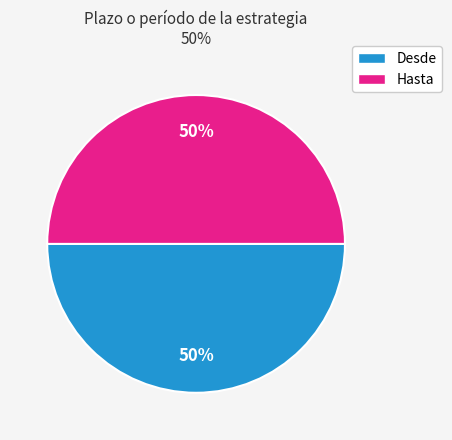

To the nearest percent, what is the average slice percentage?

50%